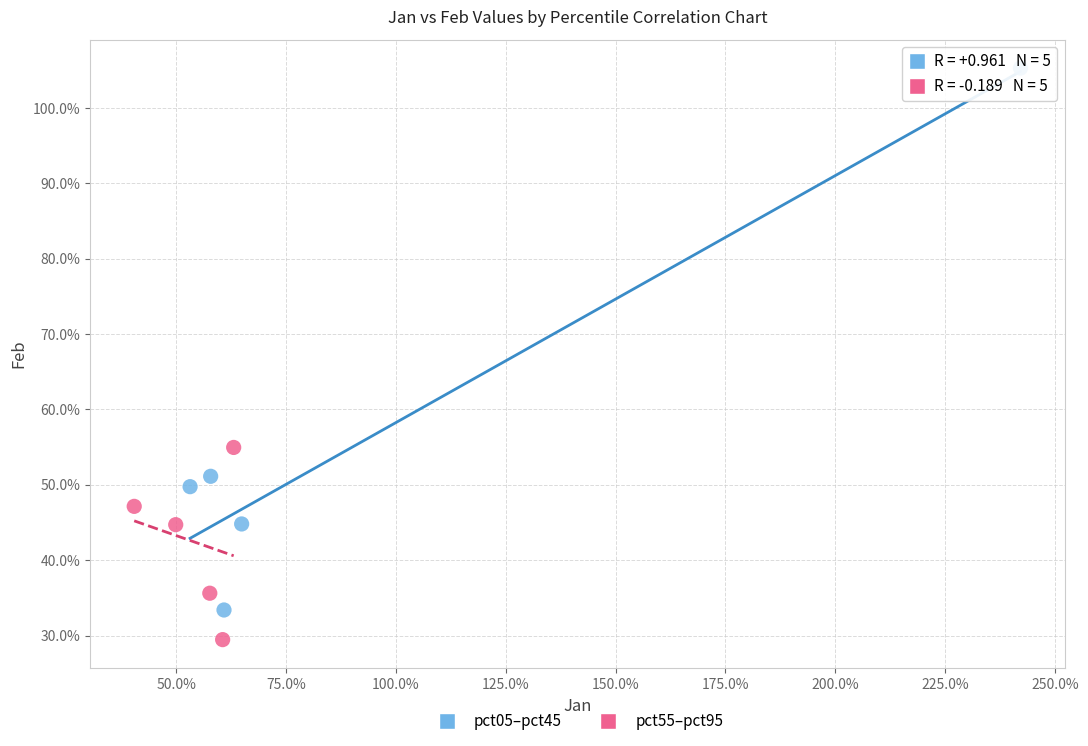

Which series reaches the maximum Y coordinate?

pct05–pct45